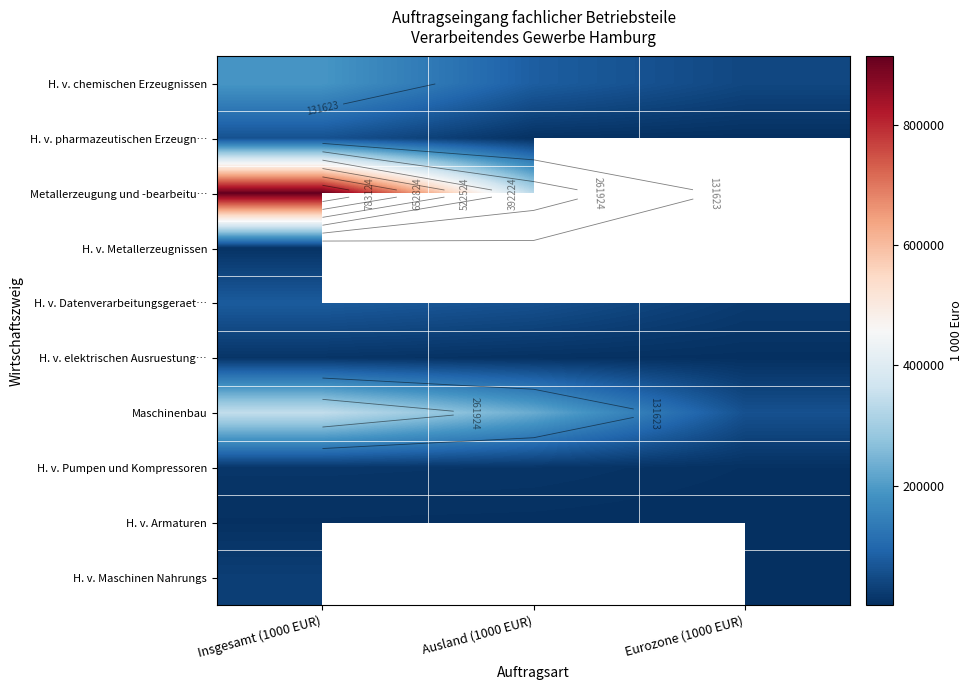

What is the difference between the second highest and minimum values in the Maschinenbau series?

170433.1